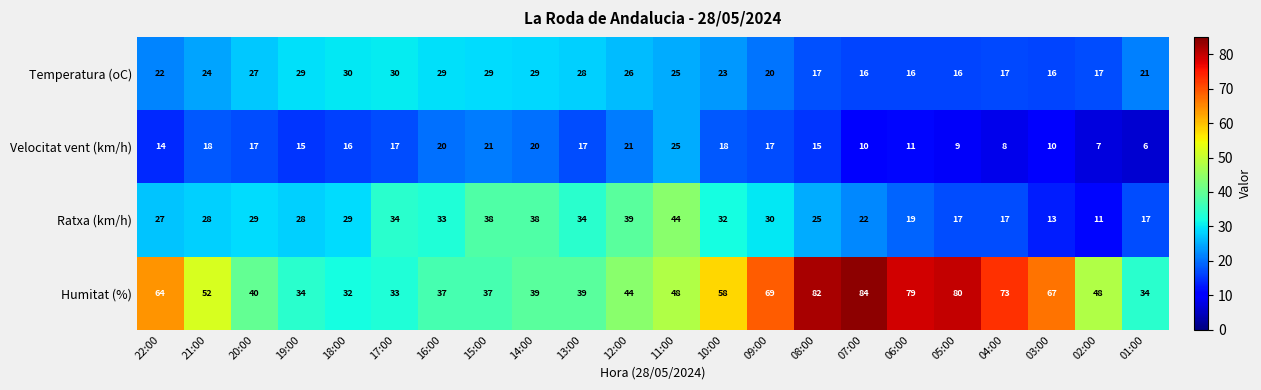

At which category is the sum across all series the highest?

11:00